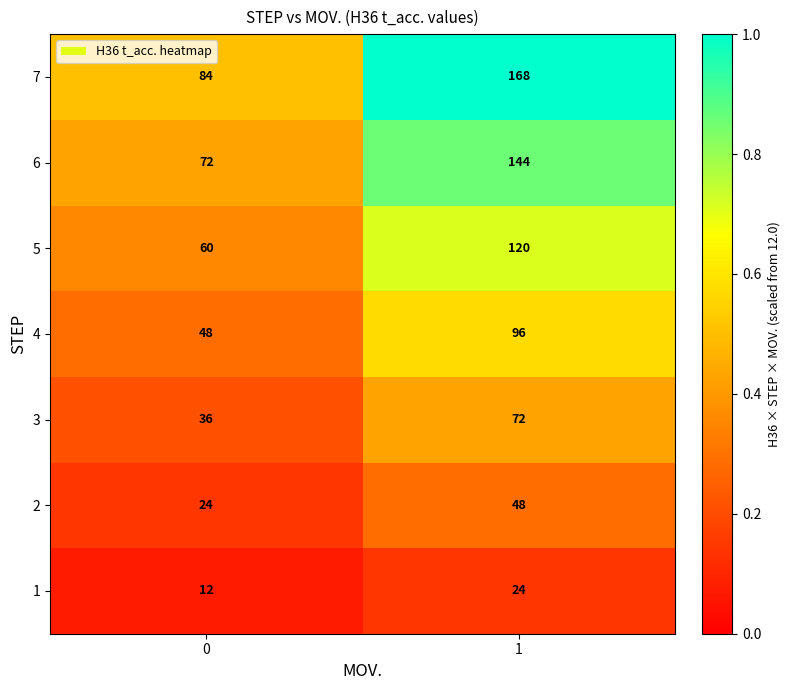

What is the spread (max minus min) of values at 1?

144